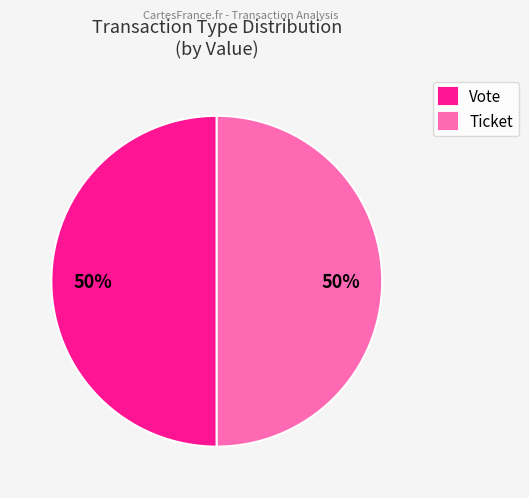

Combined, do Vote and Ticket account for over 50%?

Yes